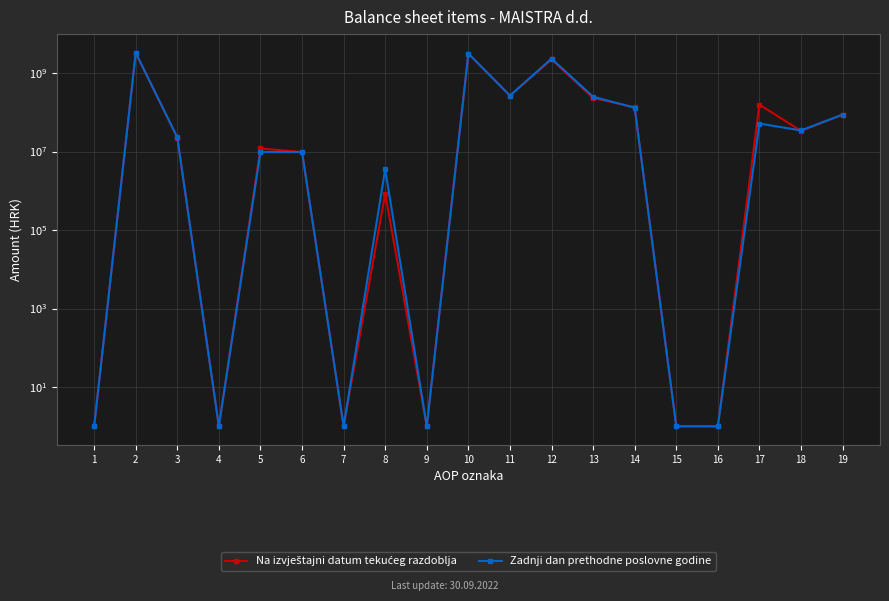

True or false: Zadnji dan prethodne poslovne godine and Na izvještajni datum tekućeg razdoblja intersect in this chart.

True